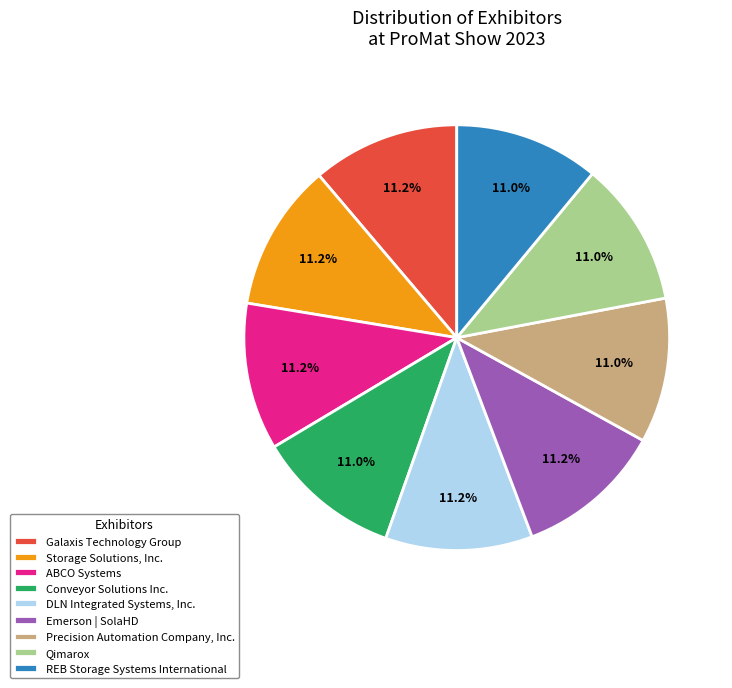

What is the ratio of the value at Qimarox to the value at DLN Integrated Systems, Inc.?

1.0